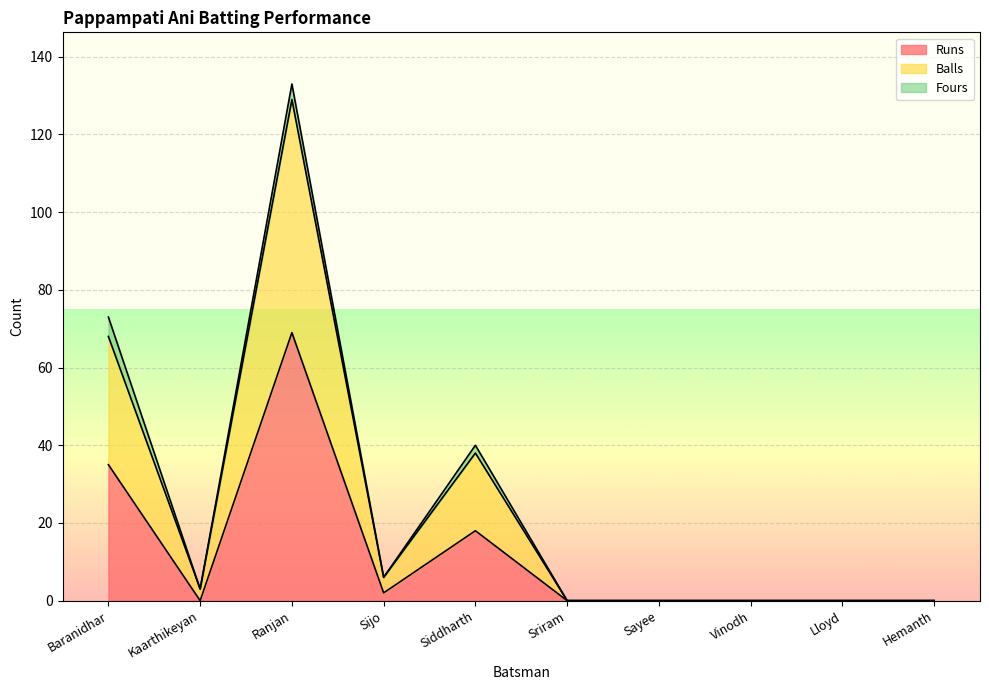

What value does the Runs series have at Siddharth, to the nearest 5?

20